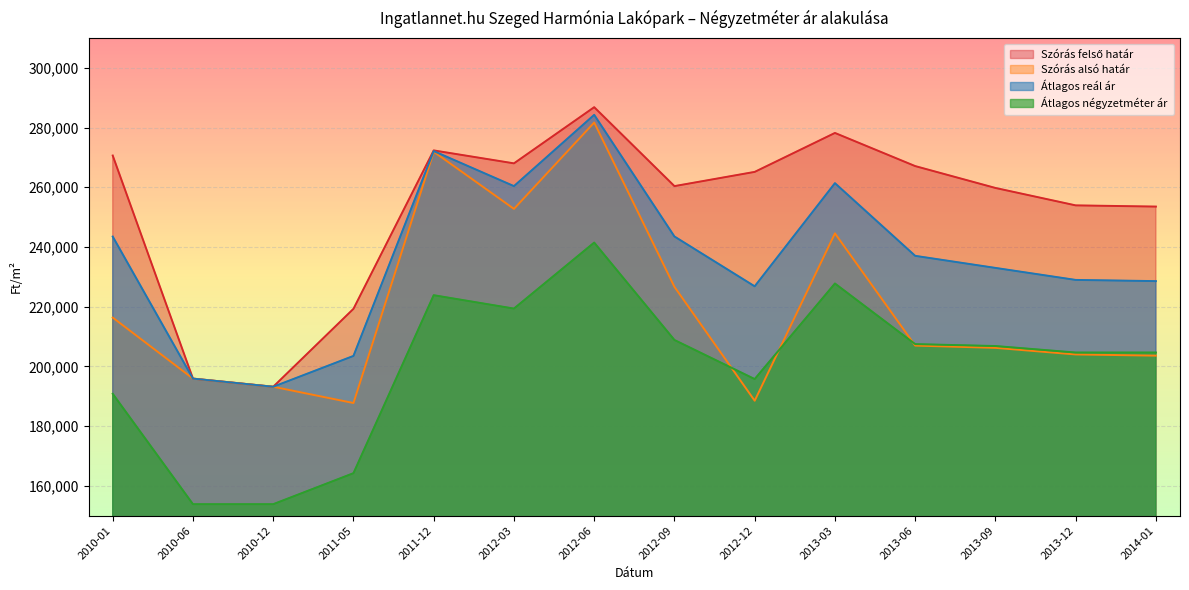

Rank the series by their maximum value, from lowest to highest.

Átlagos négyzetméter ár, Szórás alsó határ, Átlagos reál ár, Szórás felső határ